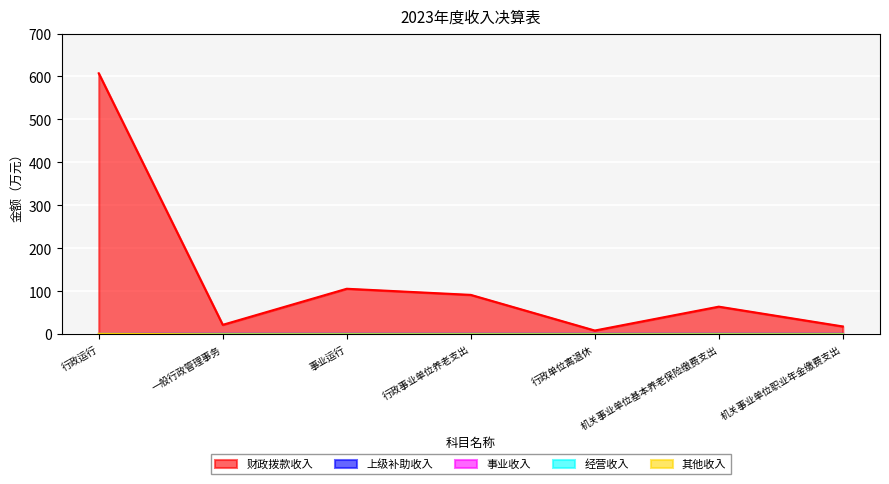

List the series in order of their peak value, highest first.

财政拨款收入, 其他收入, 上级补助收入, 事业收入, 经营收入